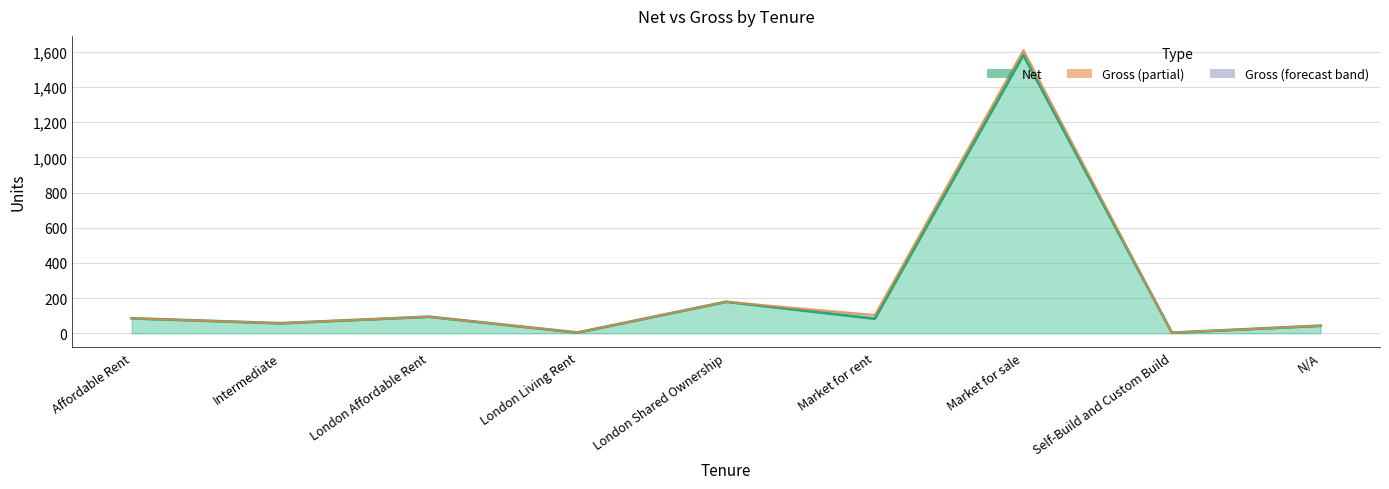

What is the label of the 4th point from the left?

London Living Rent